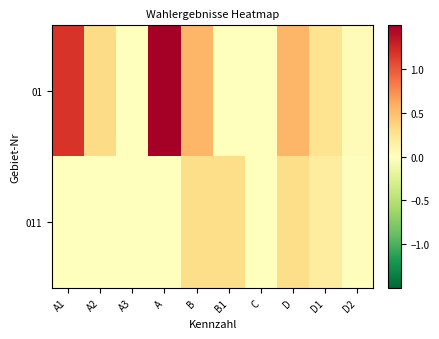

What is the total value across all series at B1?

0.3